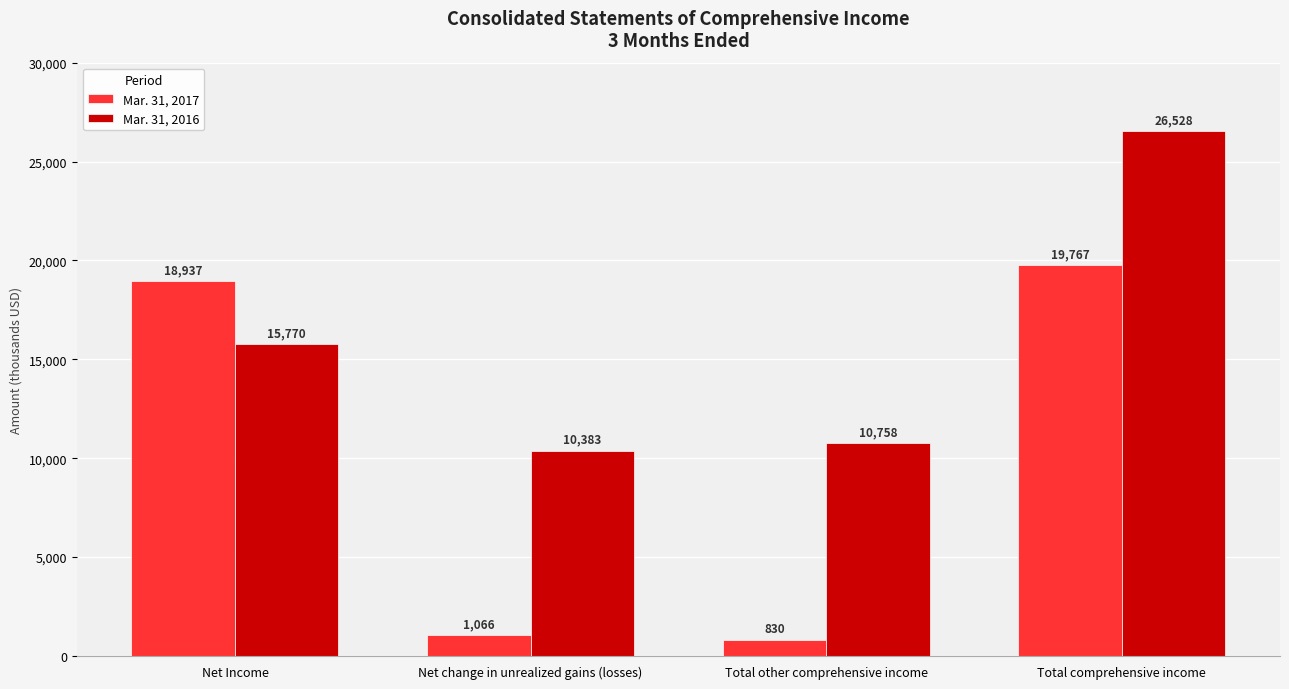

How many values in the Mar. 31, 2017 series are below 18937?

2